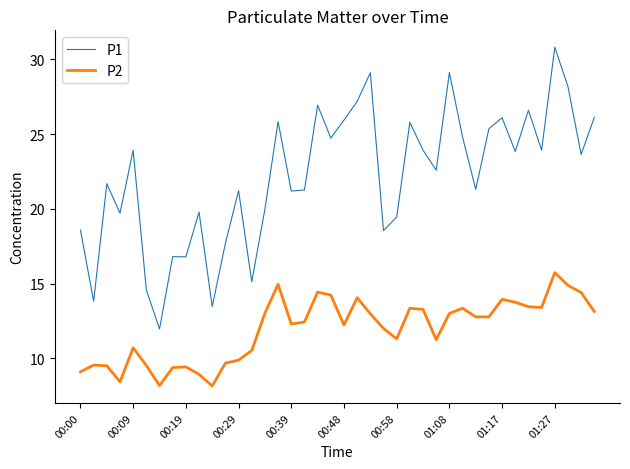

Which series has the widest spread of values?

P1